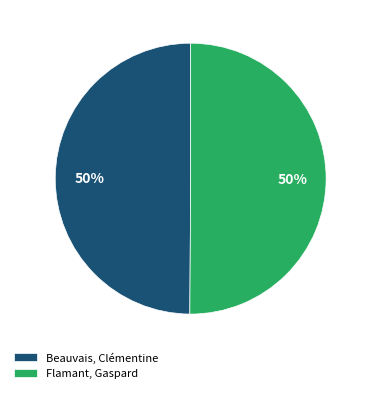

To the nearest percent, what is the combined percentage of Flamant, Gaspard and Beauvais, Clémentine?

100%